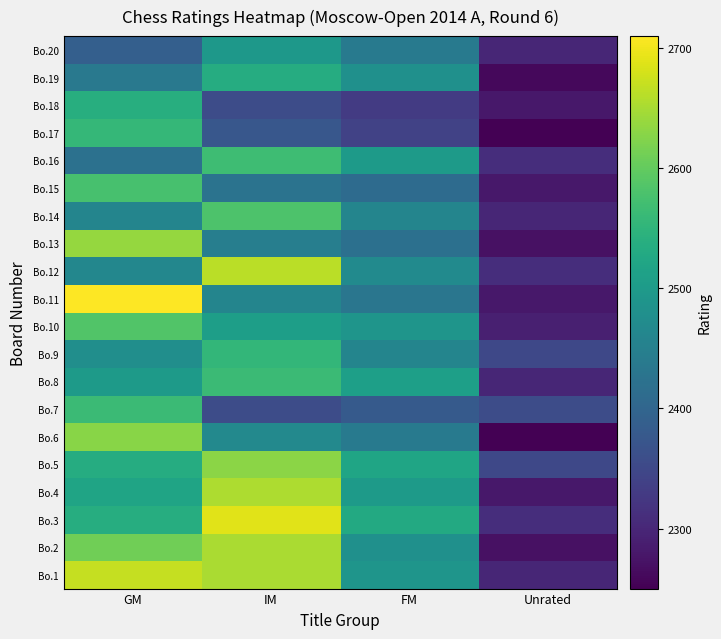

Rank the series by their maximum value, from lowest to highest.

Bo.20, Bo.19, Bo.18, Bo.9, Bo.17, Bo.7, Bo.8, Bo.16, Bo.15, Bo.14, Bo.10, Bo.6, Bo.5, Bo.13, Bo.2, Bo.4, Bo.12, Bo.1, Bo.3, Bo.11